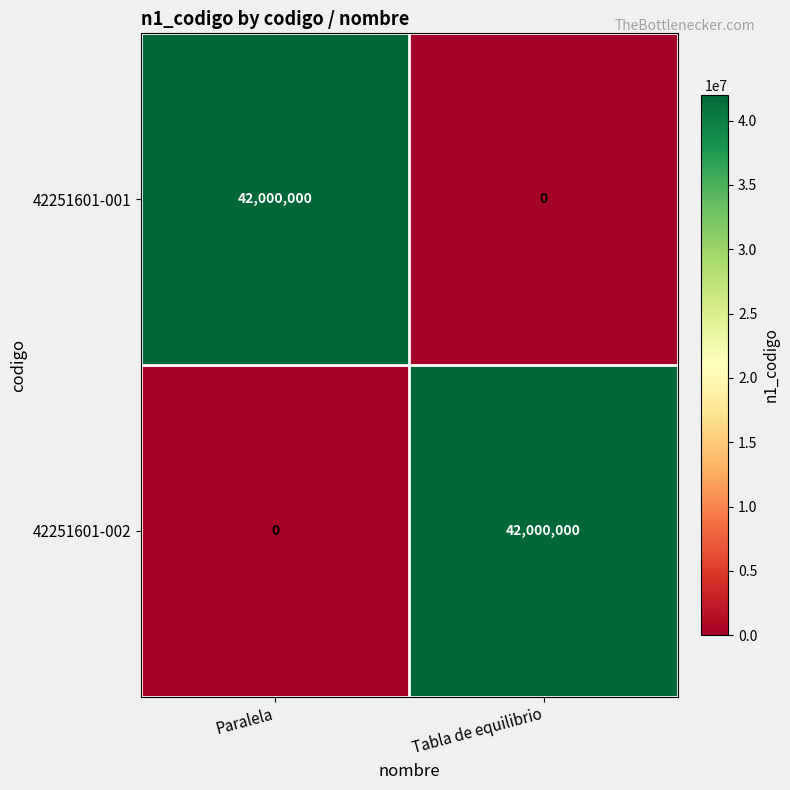

What is the maximum value for 42251601-002?

42000000